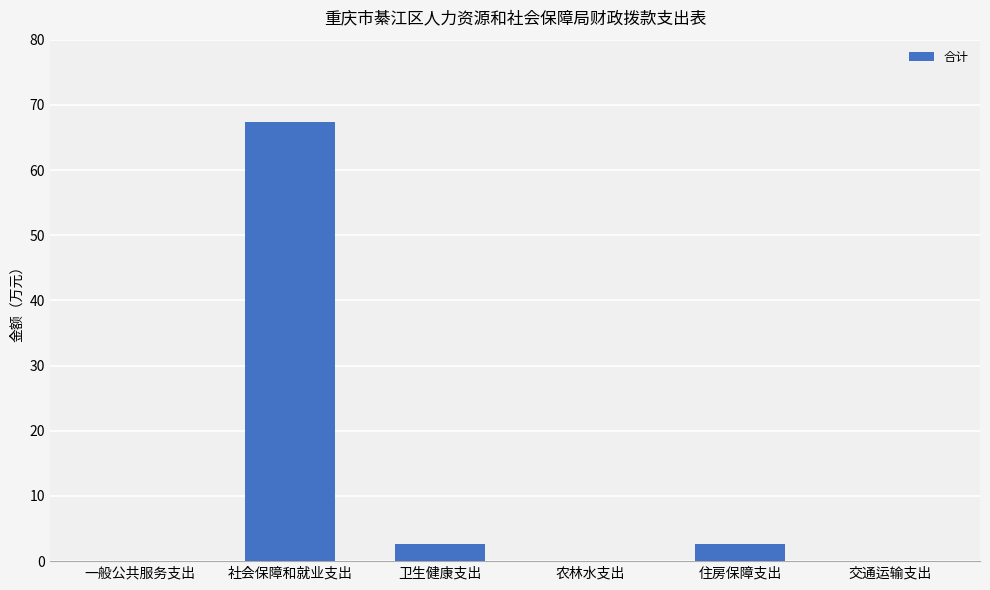

How many values exceed 2?

3